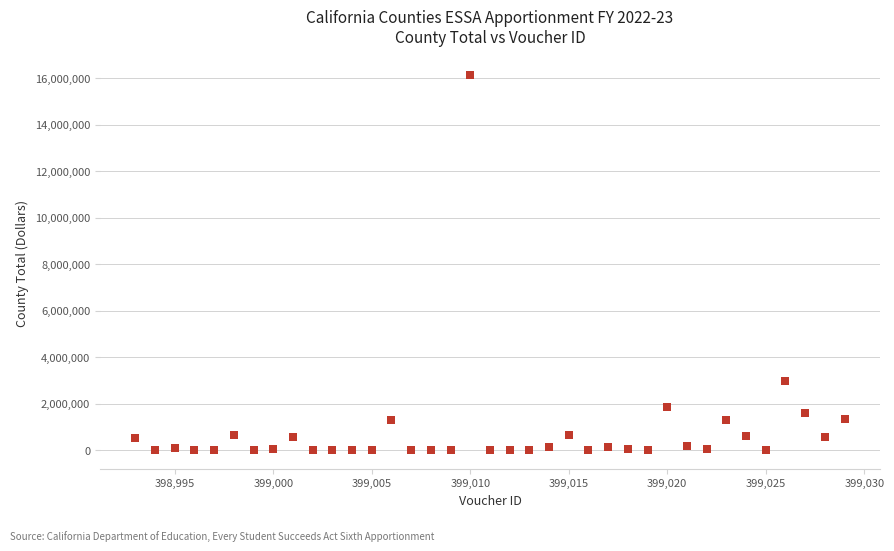

What is the range of Y values (max minus min)?

16156818